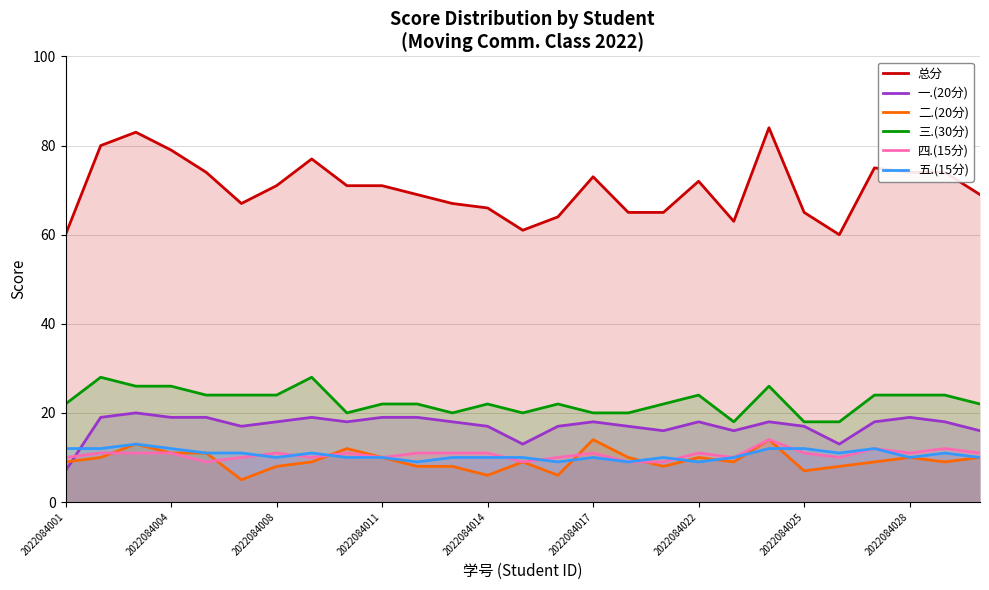

True or false: 四.(15分) and 一.(20分) cross at least once.

True